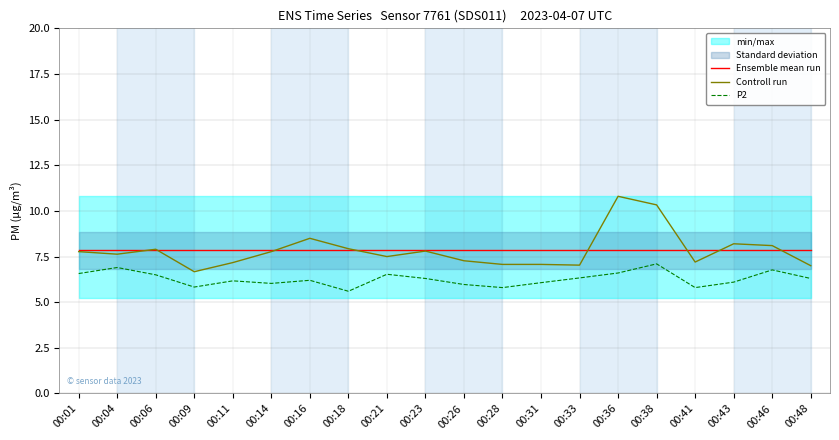

Is this an area chart (filled region under the line)?

No